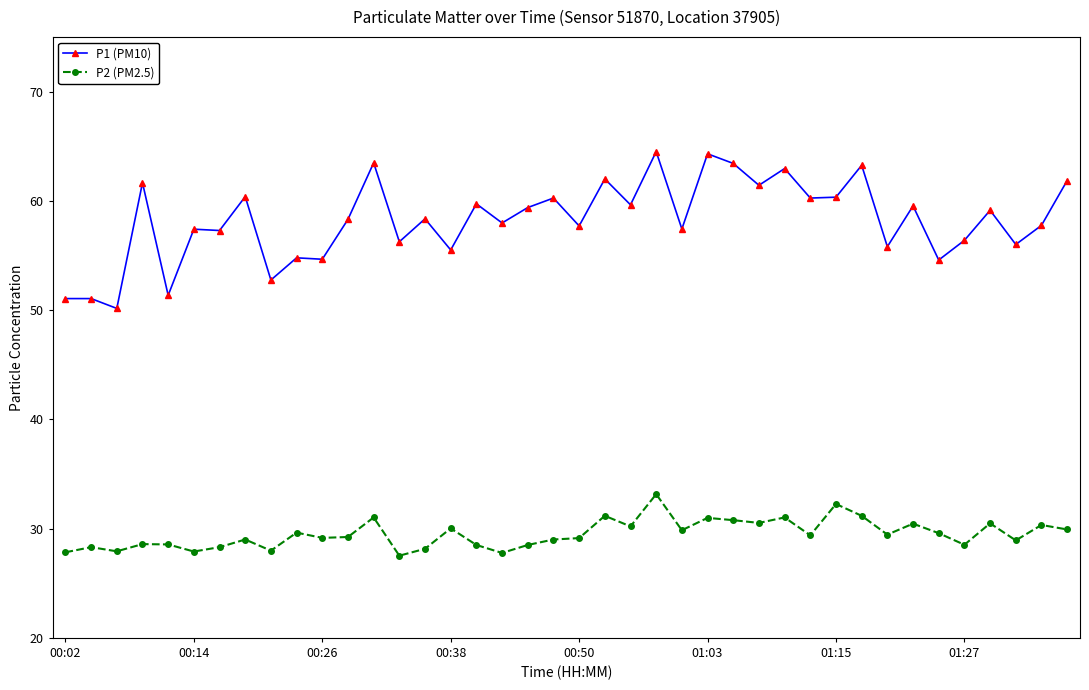

List the series in order of their peak value, highest first.

P1 (PM10), P2 (PM2.5)